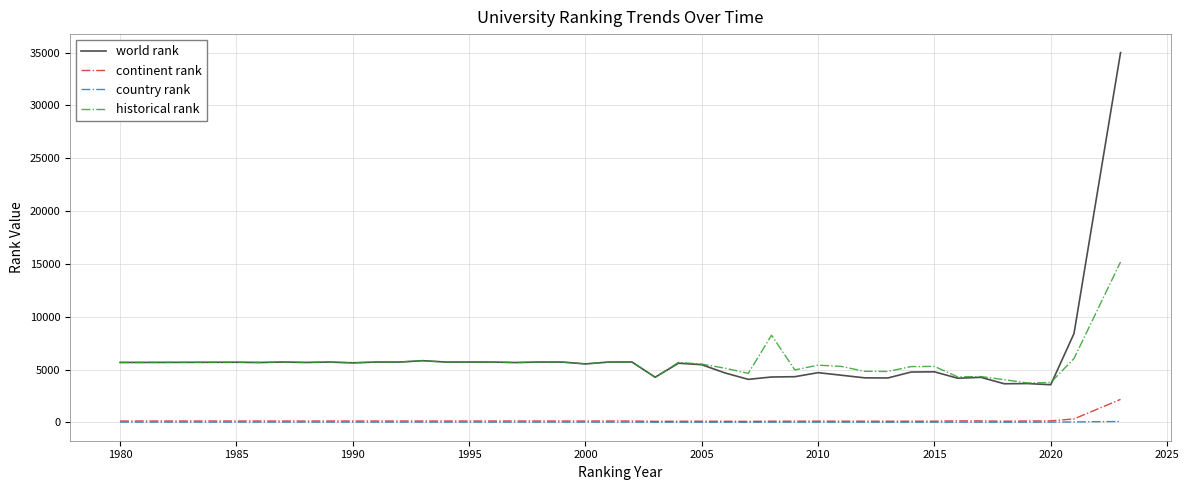

What is the maximum value for continent rank?

2178.0